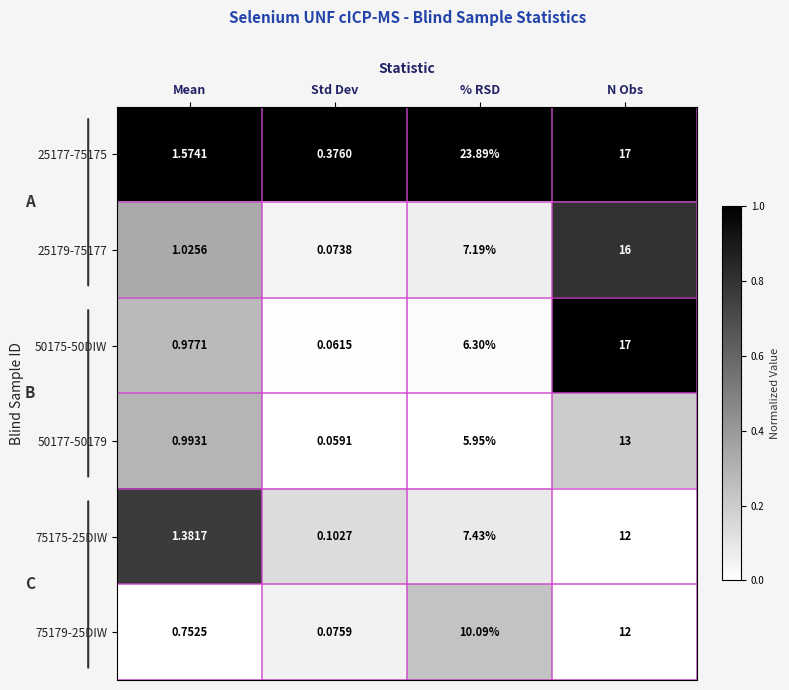

Count the number of categories in the chart.

4